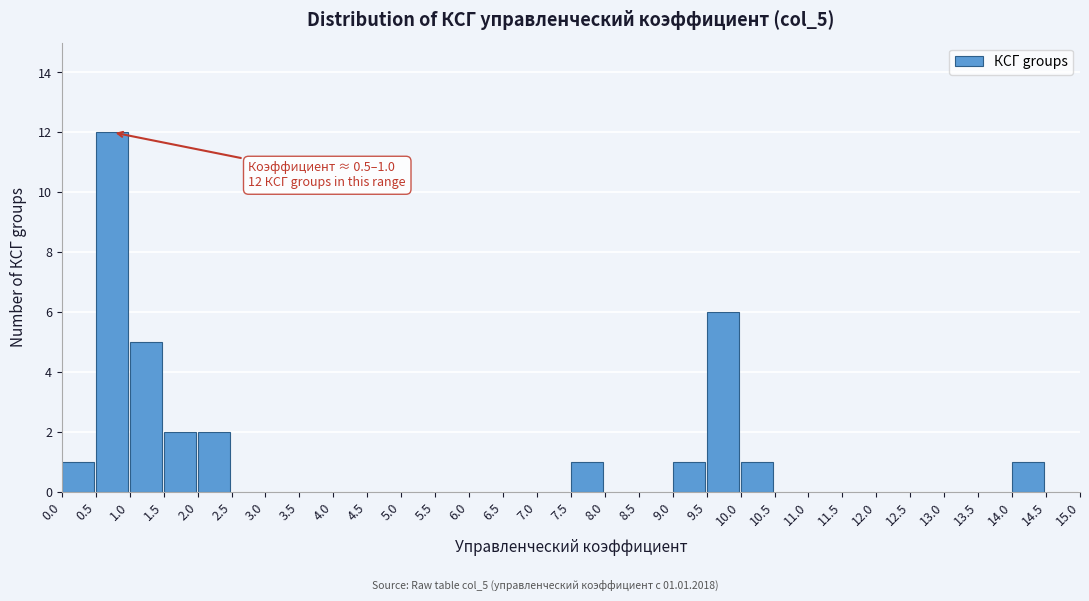

Which range on the x-axis has the tallest bar?

0.5 to 1.0